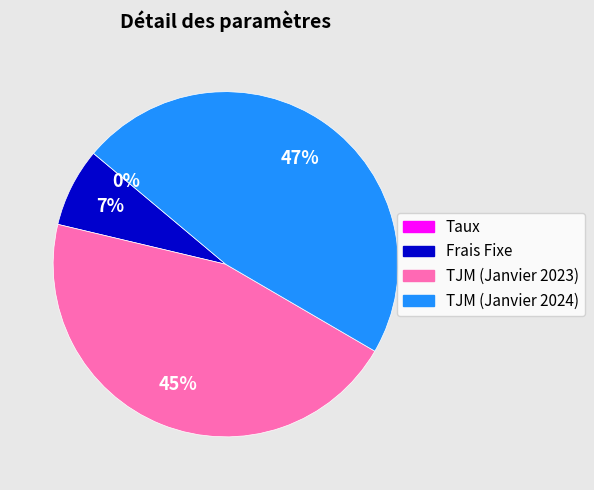

To the nearest percent, what is the combined percentage of TJM (Janvier 2023) and TJM (Janvier 2024)?

93%